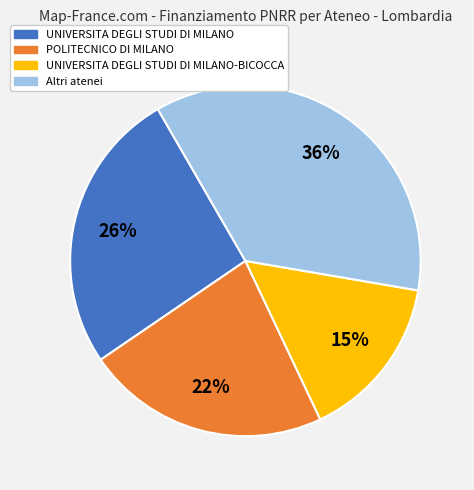

What is the largest slice in the pie chart?

Altri atenei